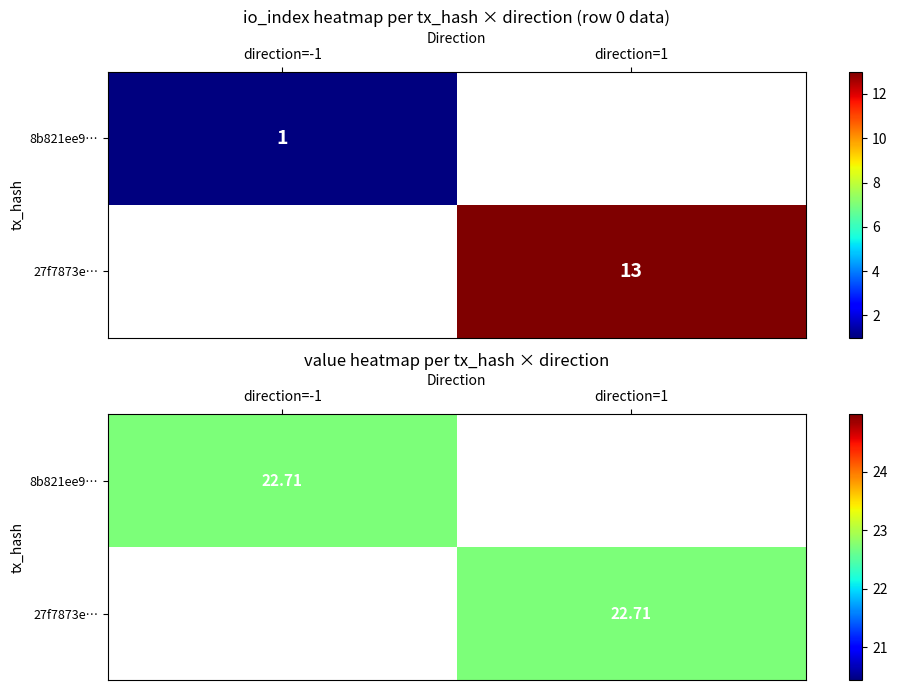

The 27f7873ead76c6f84ab855c62545ed147e2cc8f series shows 1 at -1. True or false?

False